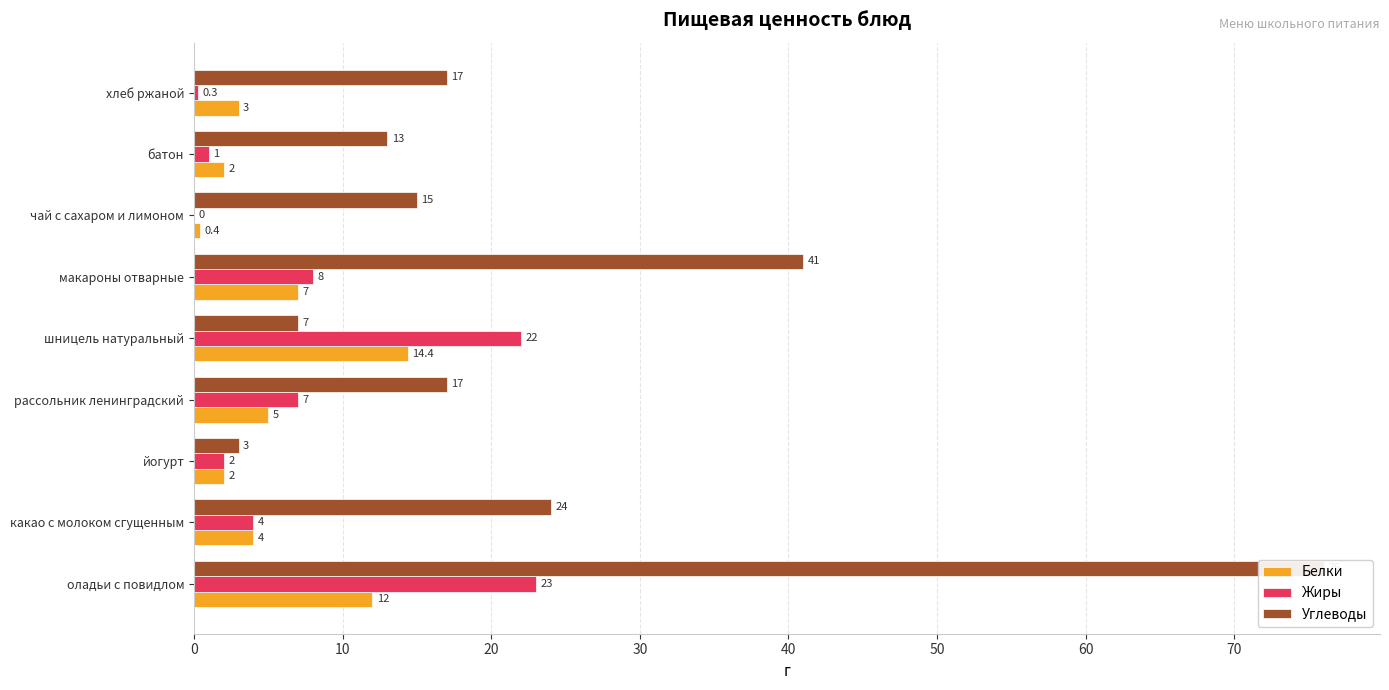

Are the bars grouped side by side (vs. stacked)?

Yes